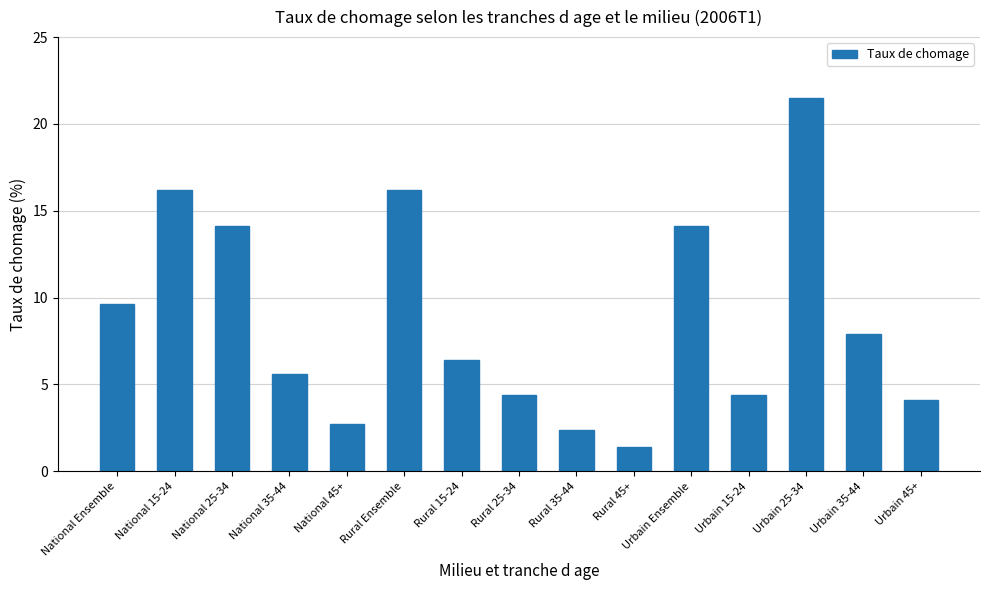

Between Urbain 35-44 and Urbain 25-34, which is larger?

Urbain 25-34